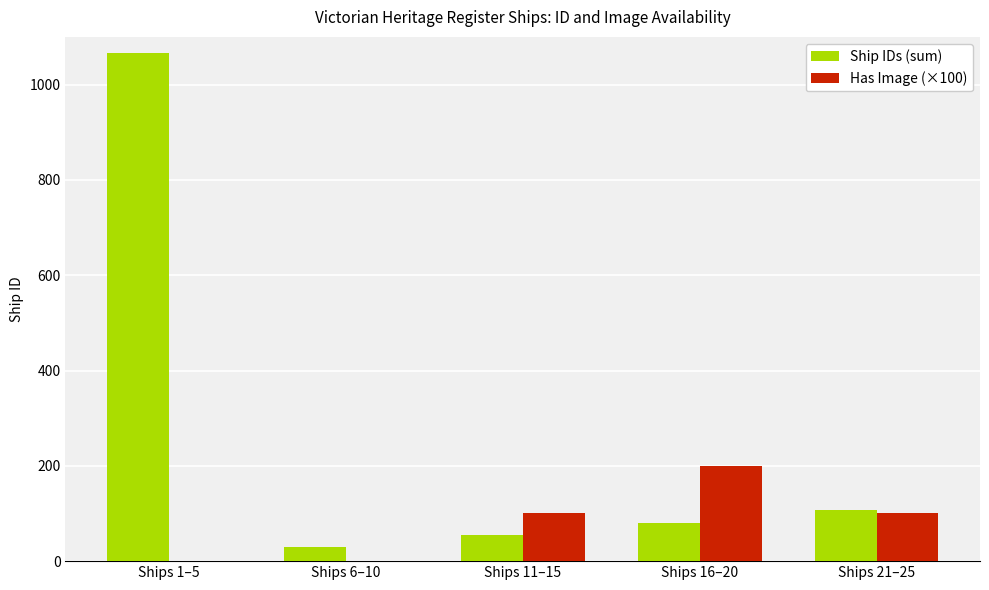

Are the bars horizontal?

No